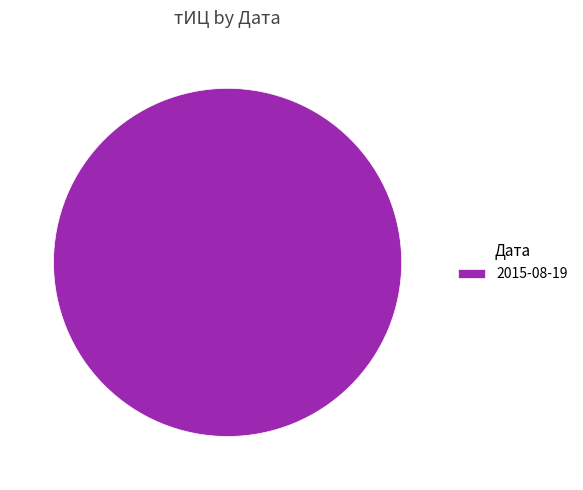

Is 2015-08-19 the majority of the pie?

Yes